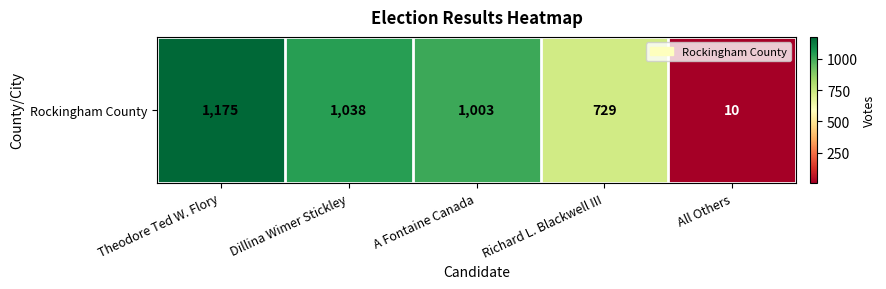

Approximately how many times larger is the value at Richard L. Blackwell III compared to Theodore Ted W. Flory?

0.6